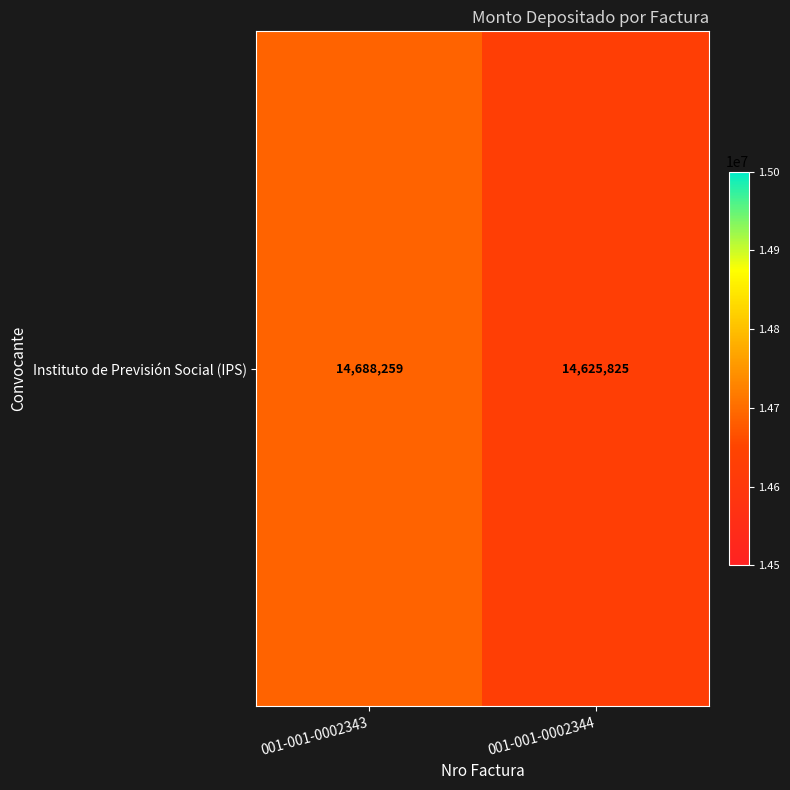

What is the difference between the maximum and minimum values?

62434